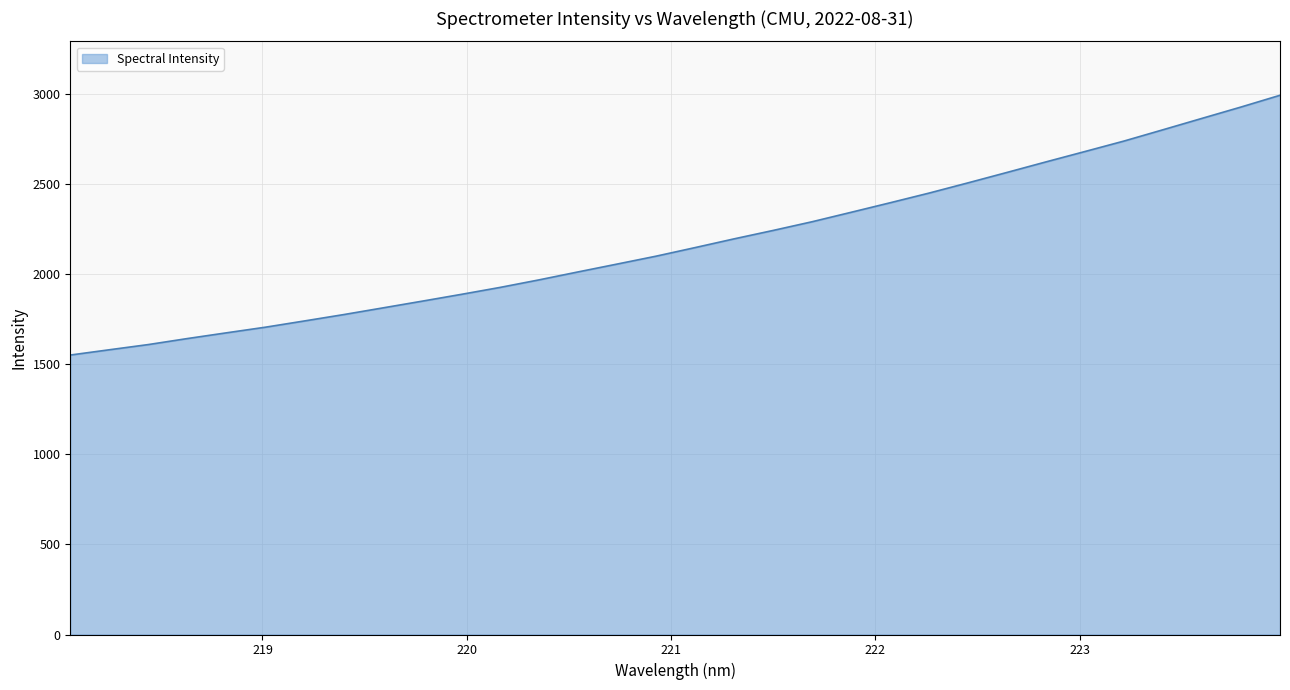

What is the smallest value displayed?

1550.8